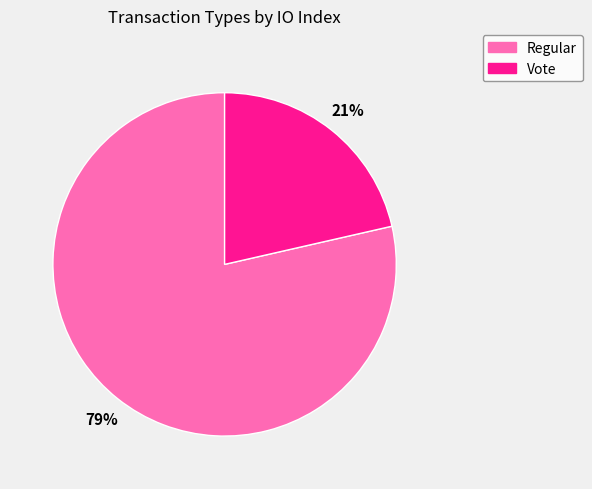

Rank the categories by value from lowest to highest.

Vote, Regular